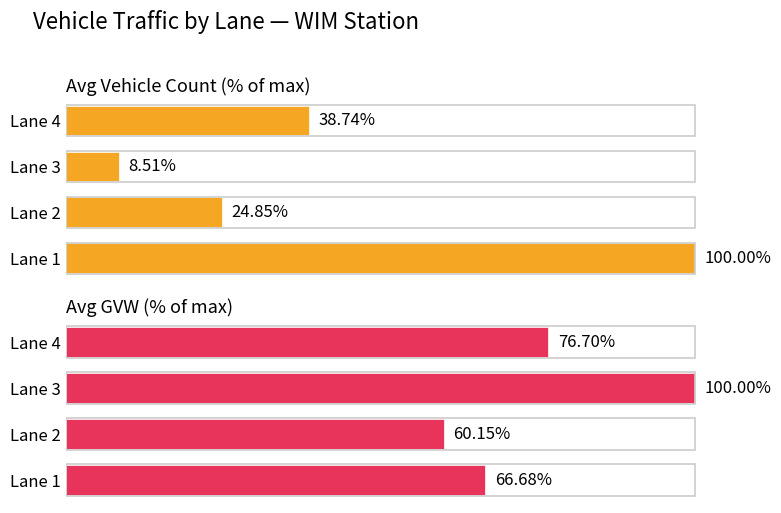

True or false: Avg GVW (% of max) has a value of 66.7 at Lane 1.

True